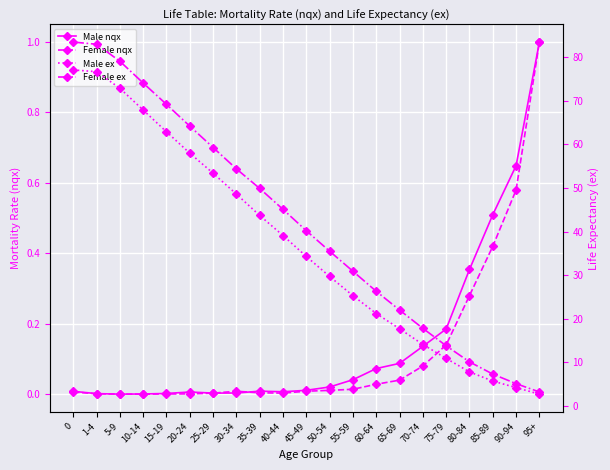

Which series has the largest range (max minus min)?

Female ex